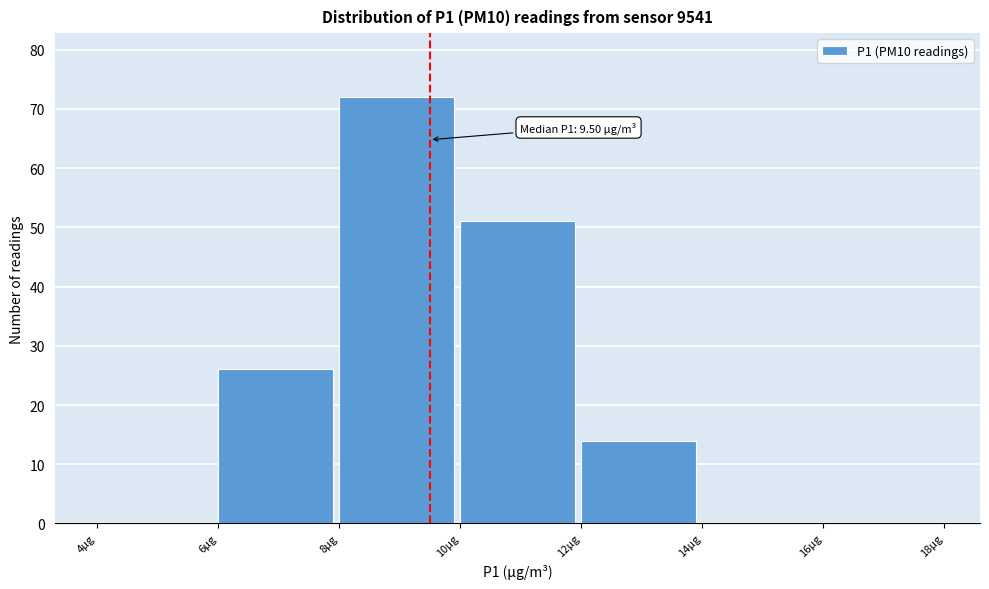

Over which range of the x-axis is the bar tallest?

8 to 10